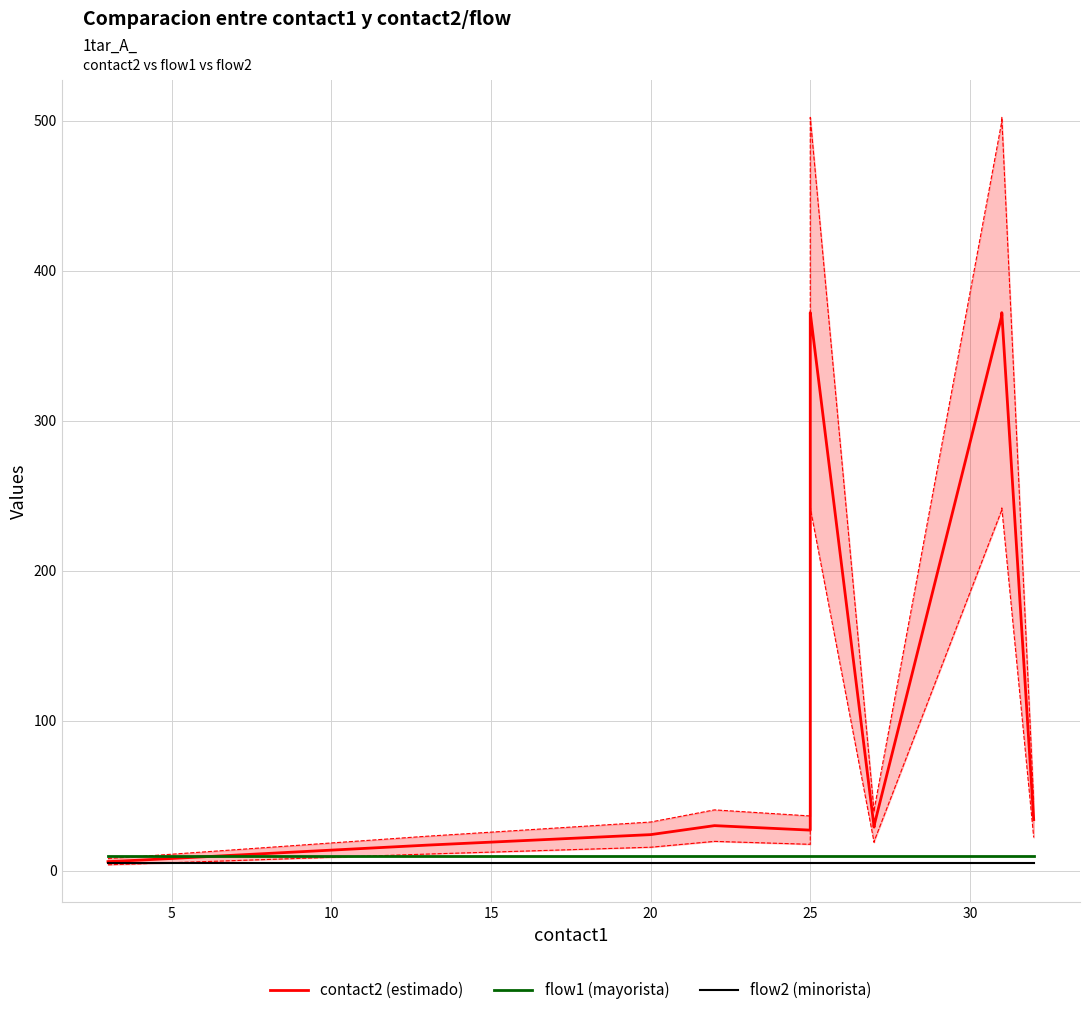

True or false: flow1 (mayorista) and contact2 (estimado) intersect in this chart.

True